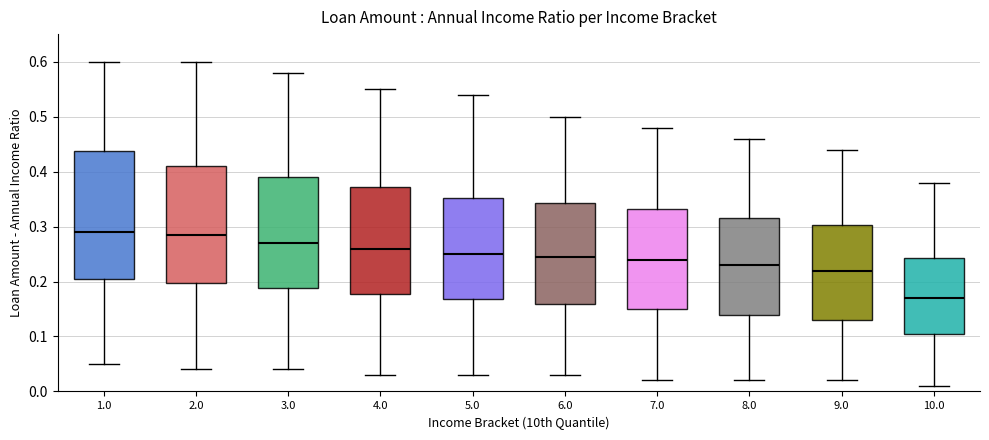

Where is the lower edge of the box at x = 3.0 on the y-axis? The values are not printed on the chart, so give them approximately, as read against the axis.

0.19